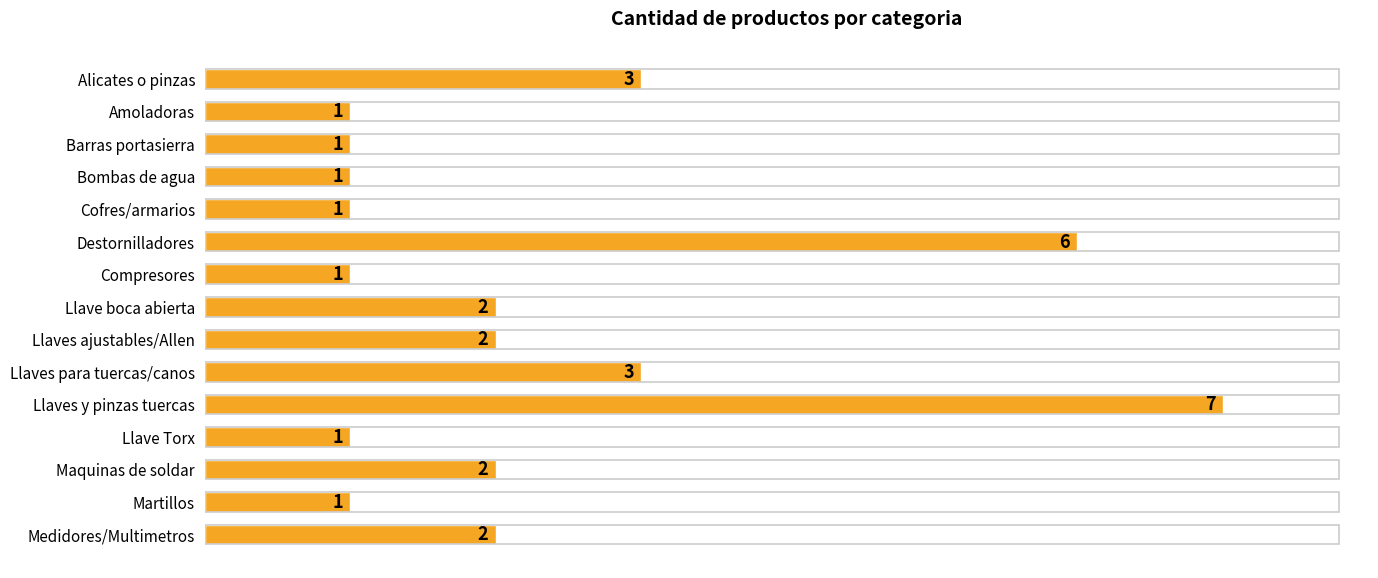

Reading top to bottom, what are all the values shown in this chart?

3	1	1	1	1	6	1	2	2	3	7	1	2	1	2